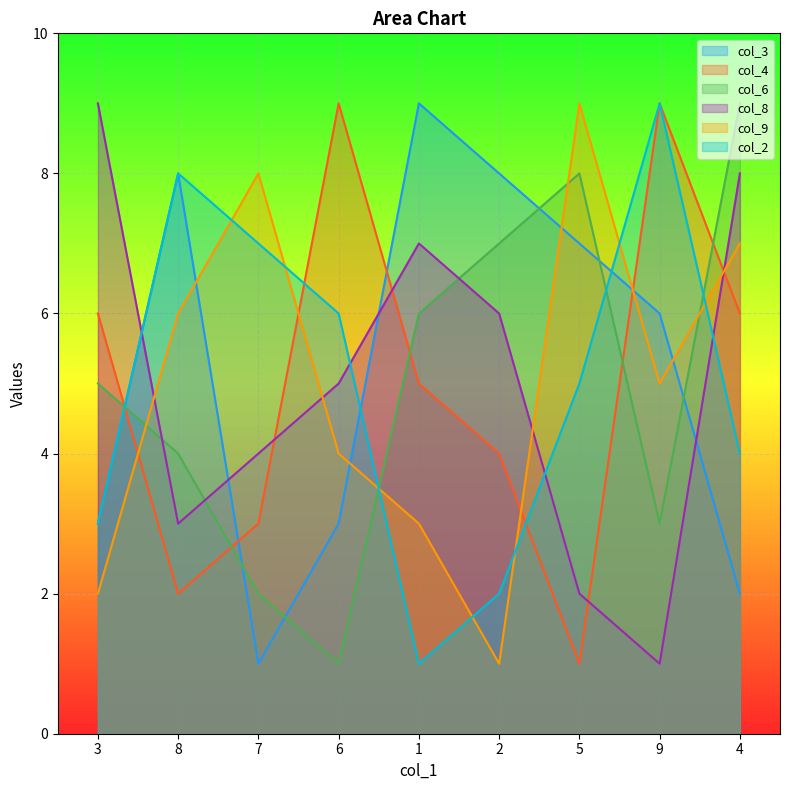

What are all the series names shown in the legend?

col_3, col_4, col_6, col_8, col_9, col_2